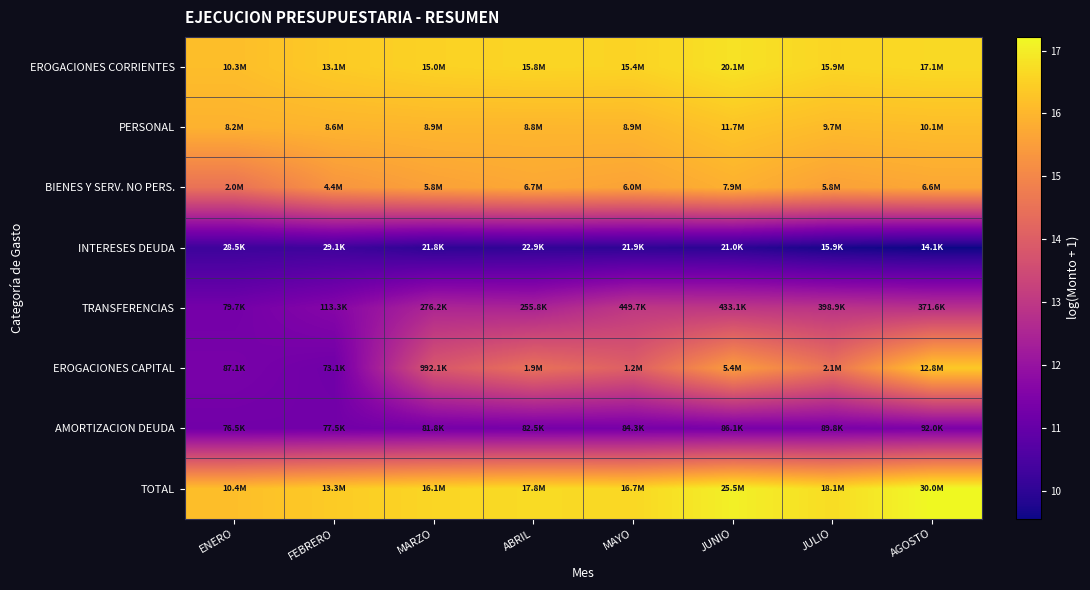

At which category is the sum across all series the highest?

AGOSTO